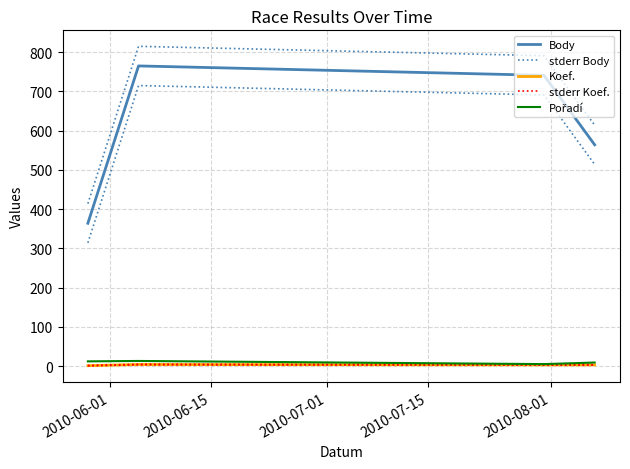

In stderr Body, how many points are higher than both neighbors (excluding endpoints)?

1